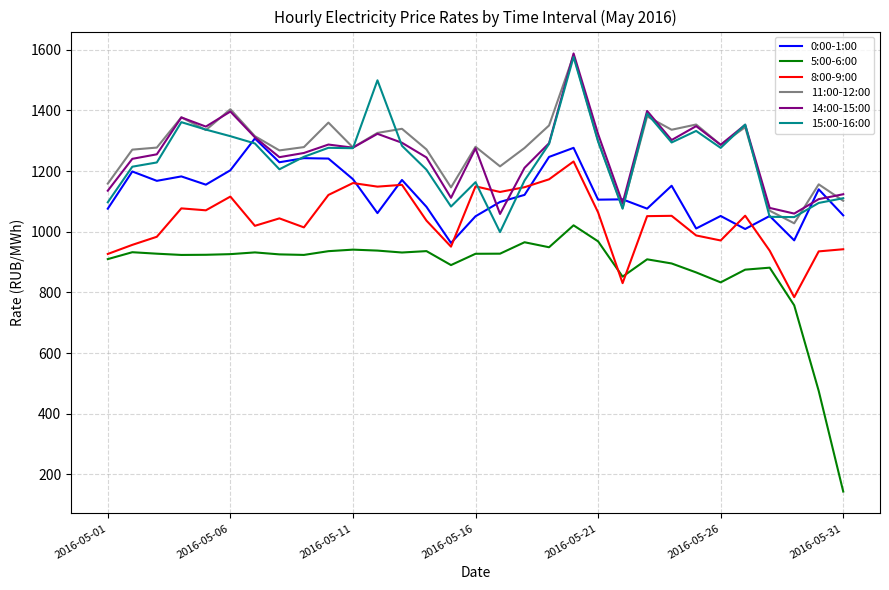

Which series has the widest spread of values?

5:00-6:00